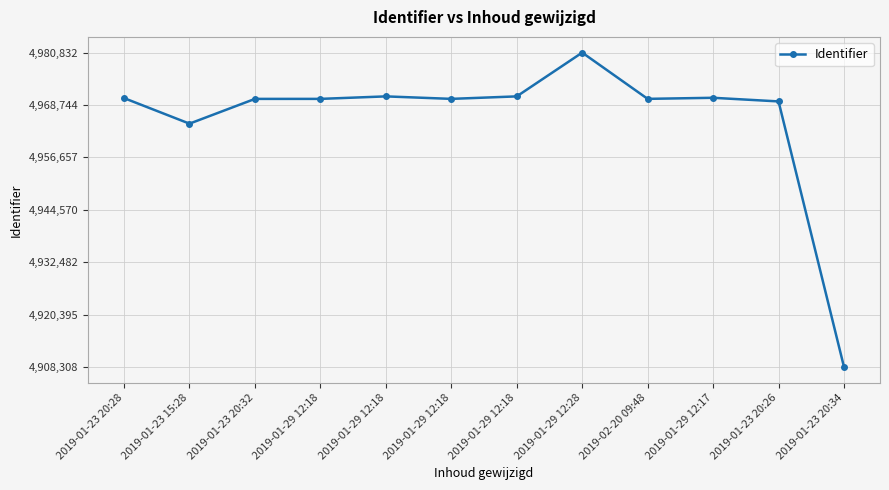

Is this an area chart (filled region under the line)?

No